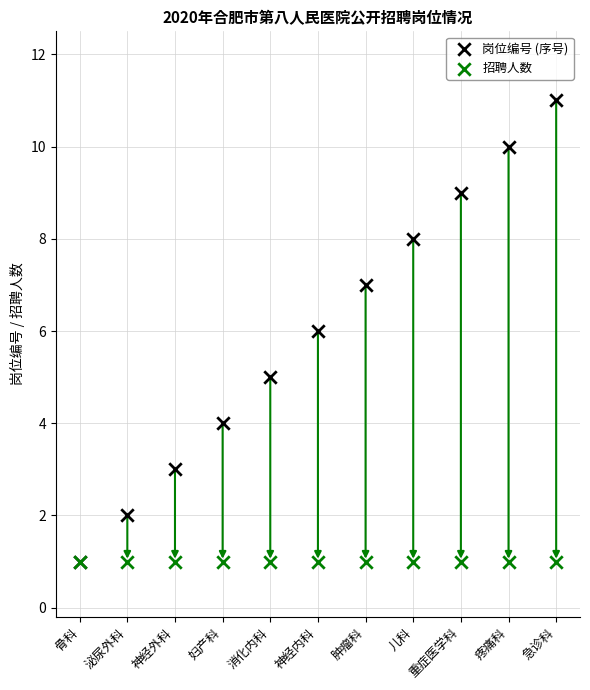

What are all the series names shown in the legend?

岗位编号 (序号), 招聘人数